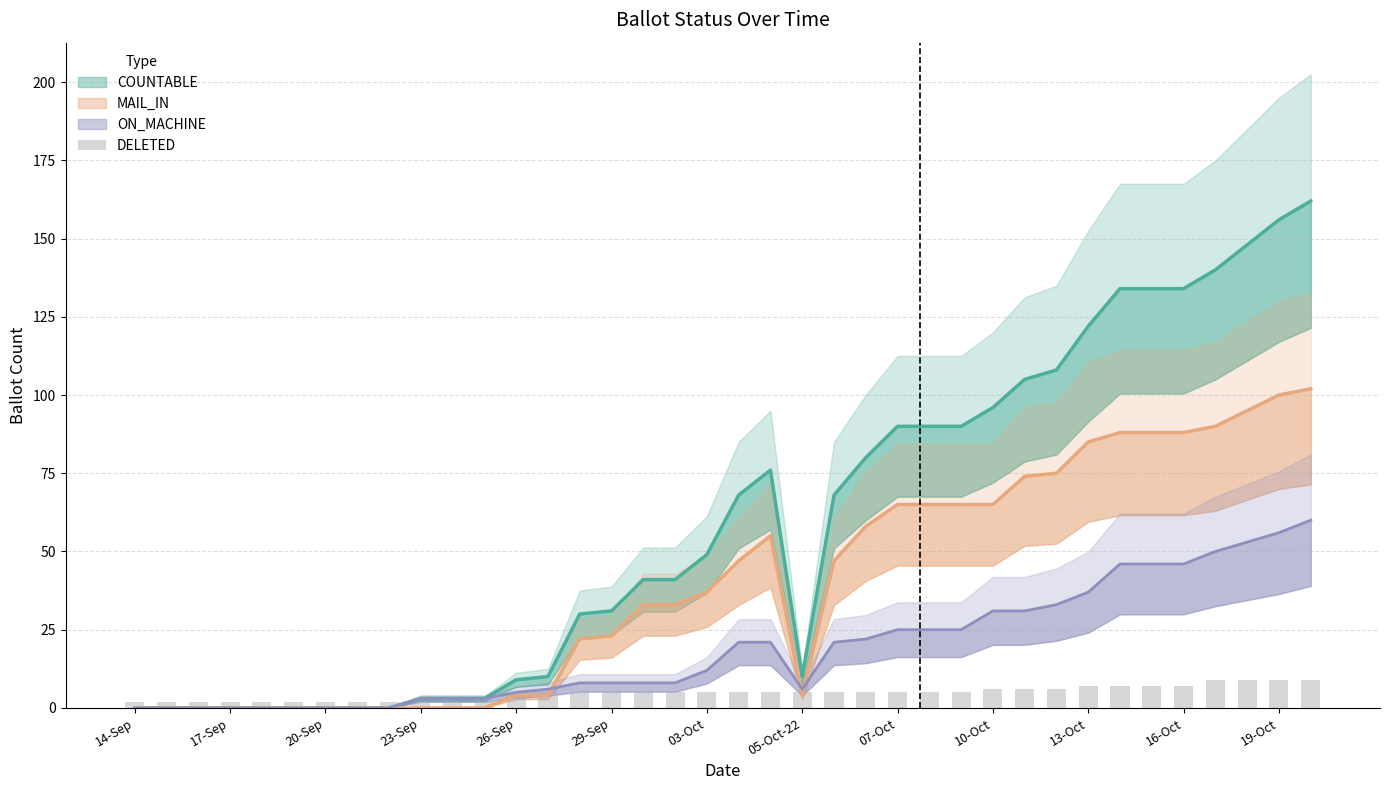

Which category has the lowest value across all series?

14-Sep